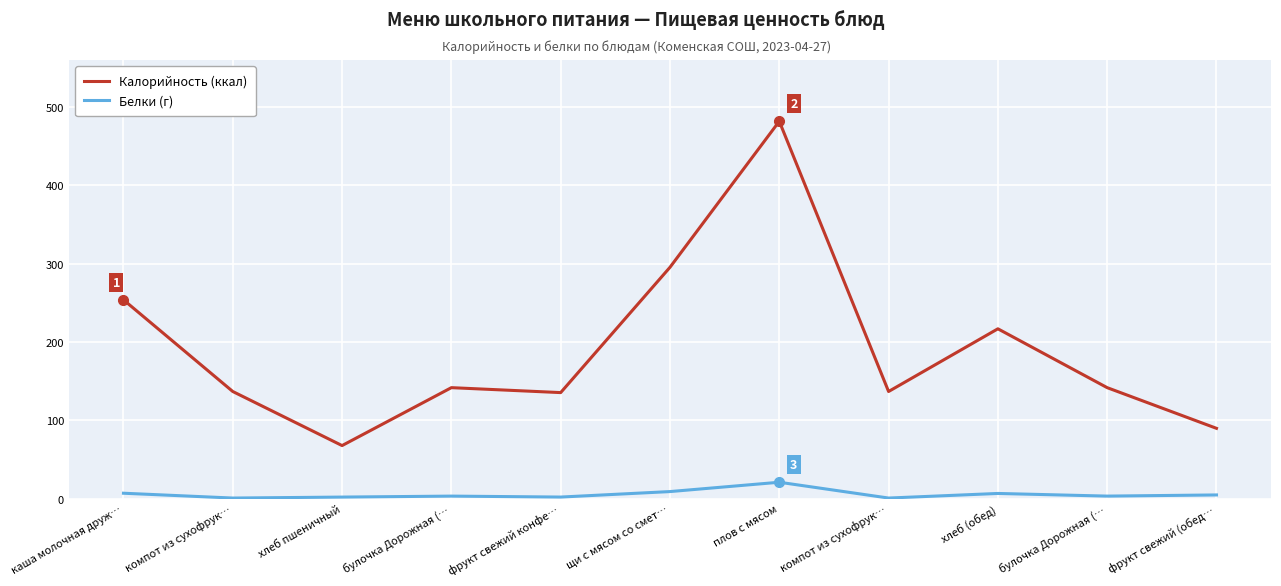

Reading right to left, list all the values displayed in this chart.

Калорийность (ккал): фрукт свежий (обед…=90.0	булочка Дорожная (…=141.9	хлеб (обед)=217.0	компот из сухофрук…=137.0	плов с мясом=481.8	щи с мясом со смет…=295.5	фрукт свежий конфе…=135.6	булочка Дорожная (…=141.9	хлеб пшеничный=68.0	компот из сухофрук…=137.0	каша молочная друж…=254.0
Белки (г): фрукт свежий (обед…=5.0	булочка Дорожная (…=3.5	хлеб (обед)=6.9	компот из сухофрук…=1.0	плов с мясом=21.2	щи с мясом со смет…=9.3	фрукт свежий конфе…=2.3	булочка Дорожная (…=3.5	хлеб пшеничный=2.3	компот из сухофрук…=1.0	каша молочная друж…=7.2